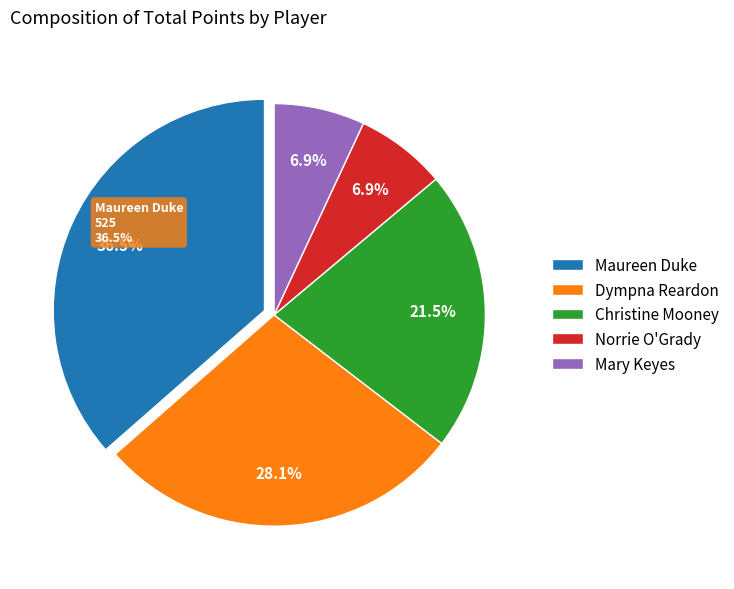

How many slices are in this pie chart?

5